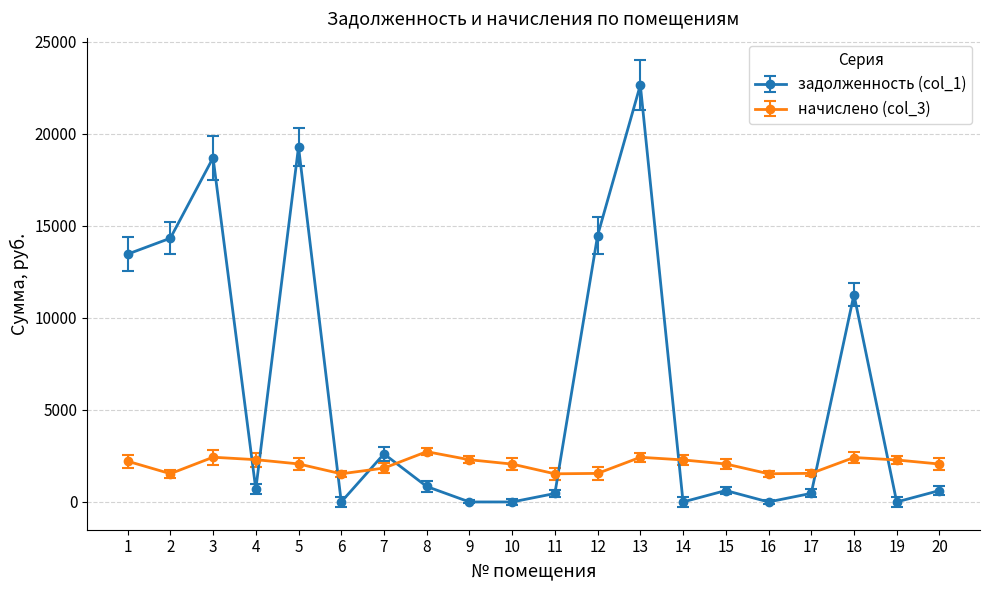

What is the sum of all начислено (col_3) values?

40693.0